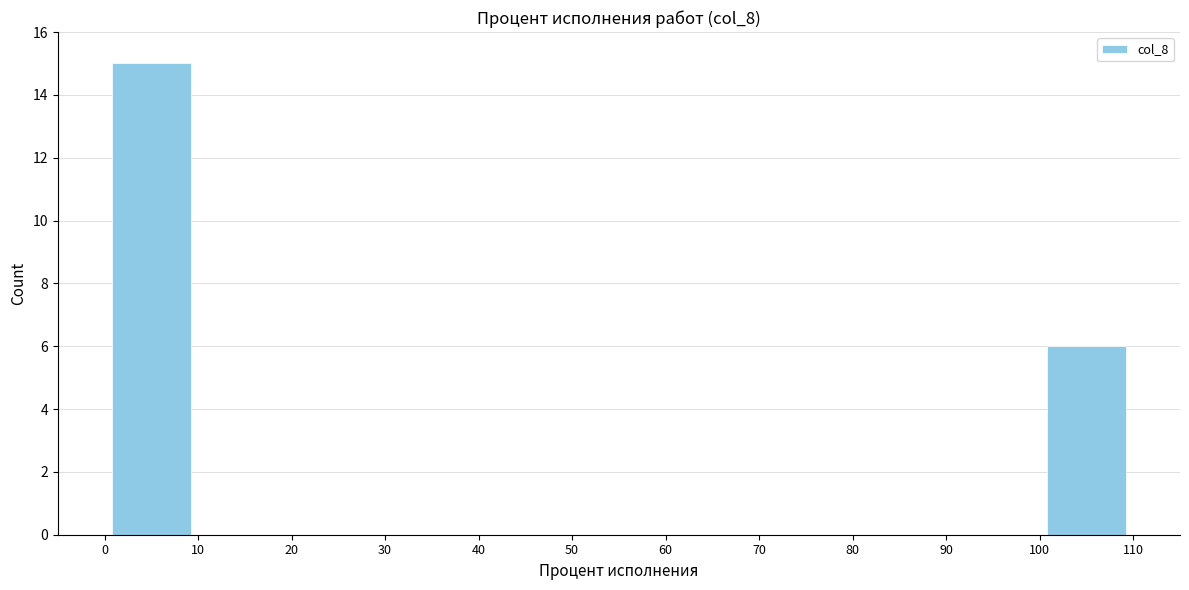

Reading left to right, list every bar in this chart as the range it spans on the x-axis followed by its height. The values are not printed on the chart, so give them approximately, as read against the axis.

0 to 10: 15
10 to 20: 0
20 to 30: 0
30 to 40: 0
40 to 50: 0
50 to 60: 0
60 to 70: 0
70 to 80: 0
80 to 90: 0
90 to 100: 0
100 to 110: 6